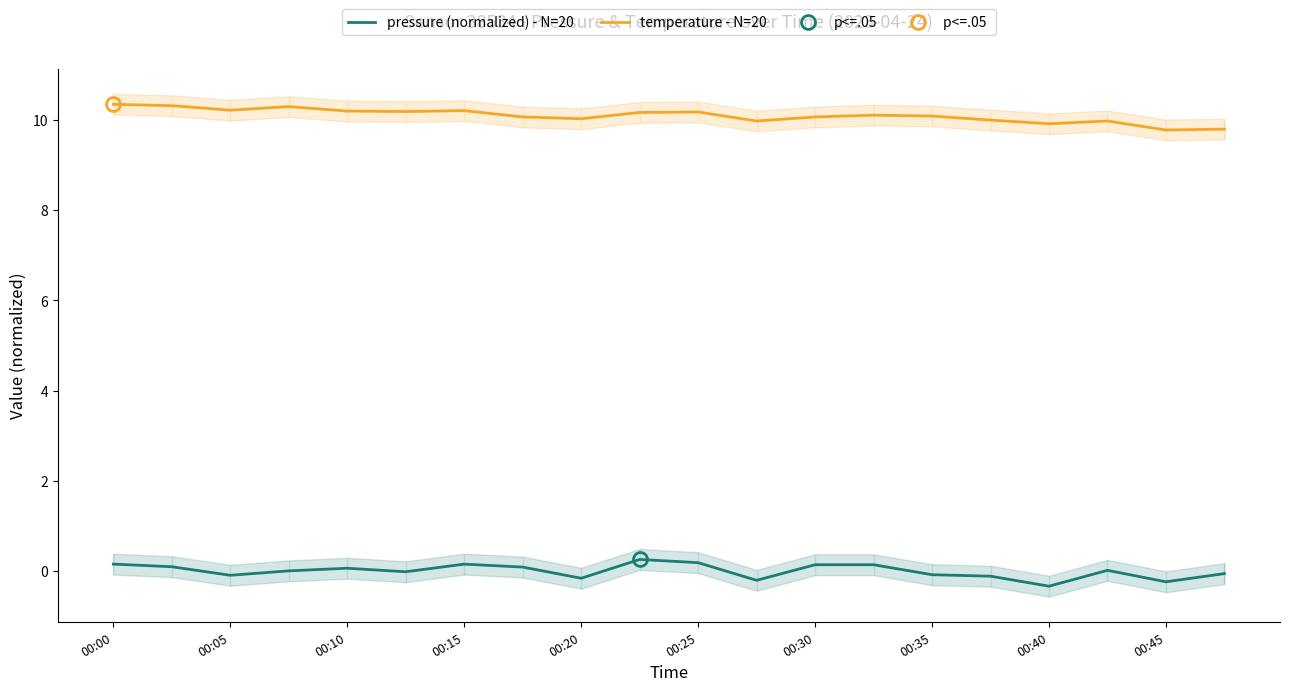

Which series has the widest spread of values?

pressure (normalized) - N=20